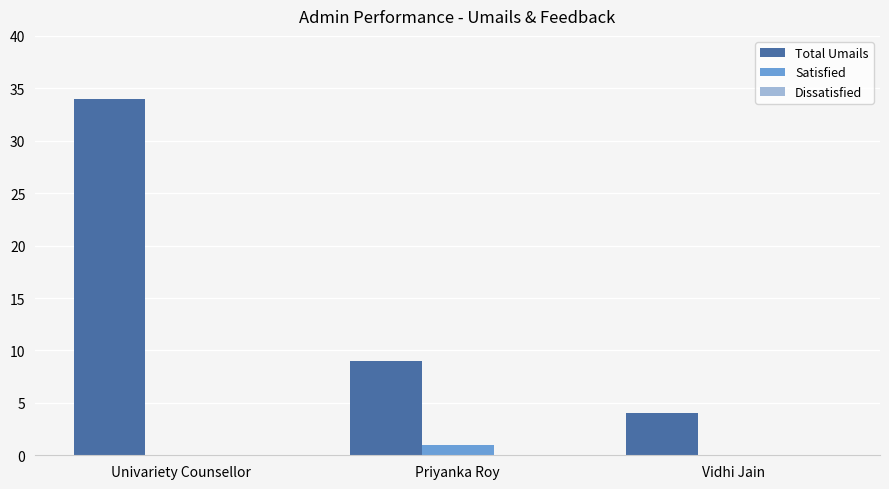

How many data points does each series have?

3